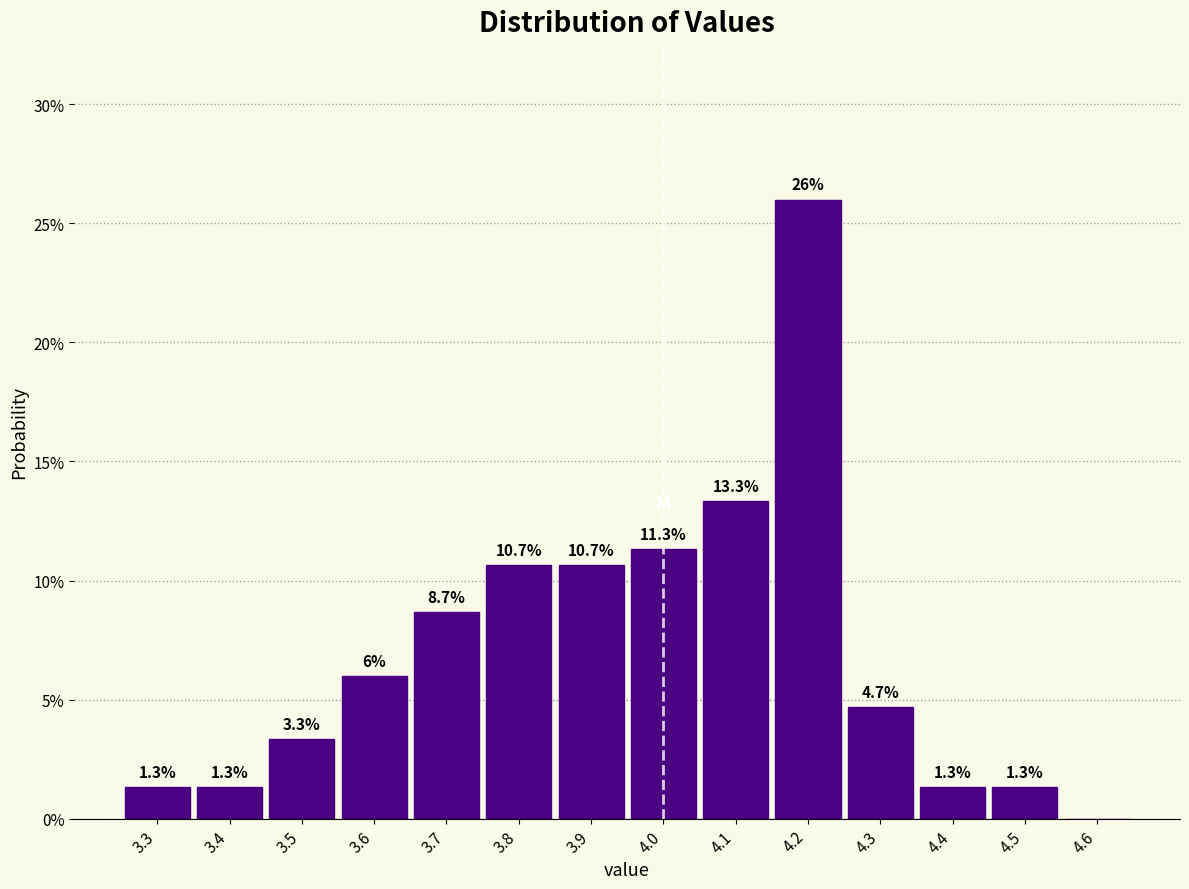

Over which range of the x-axis is the bar tallest?

4.15 to 4.25